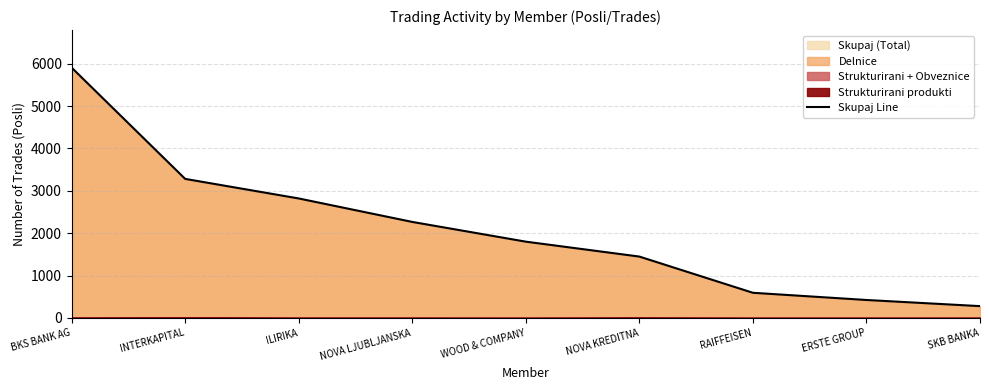

What position from the right is BKS BANK AG?

9